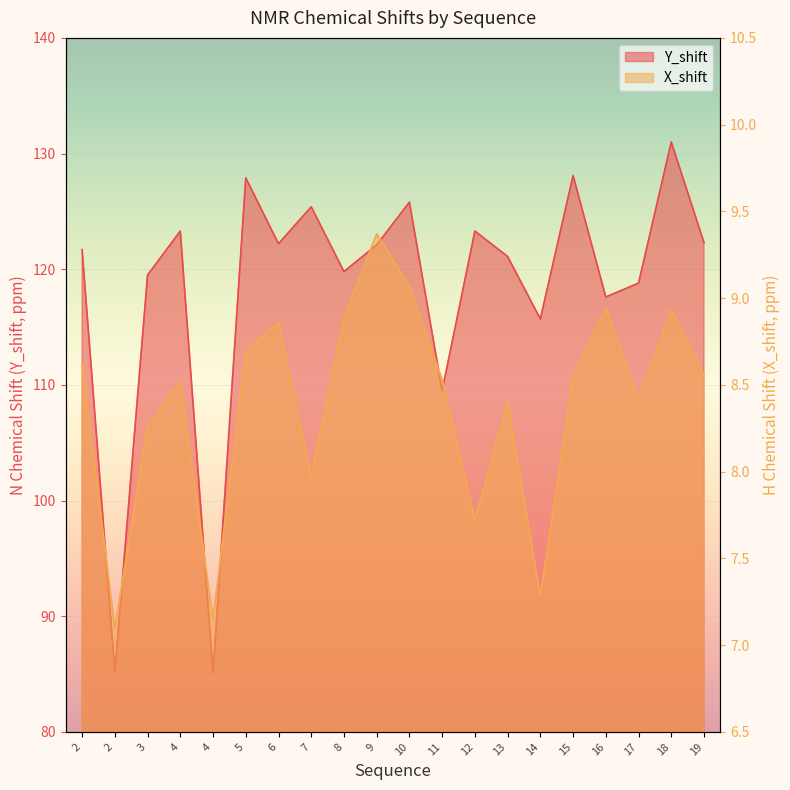

Which category has the lowest value in the Y_shift series?

4